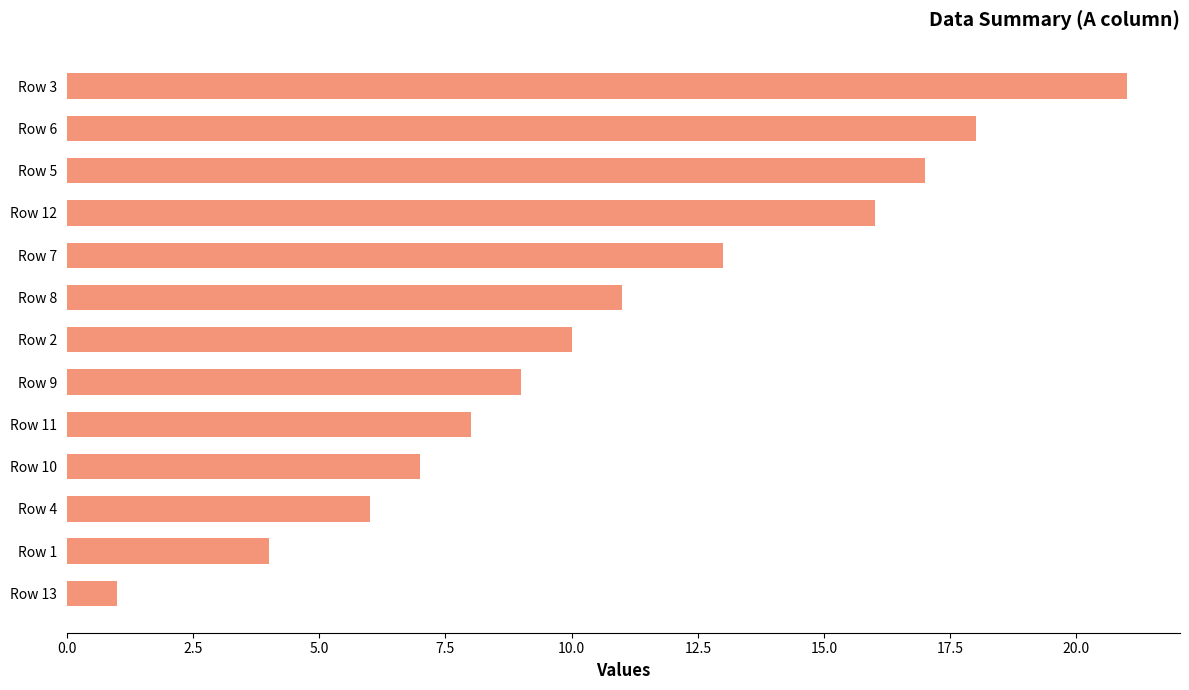

What is the change in value from Row 11 to Row 3?

+13